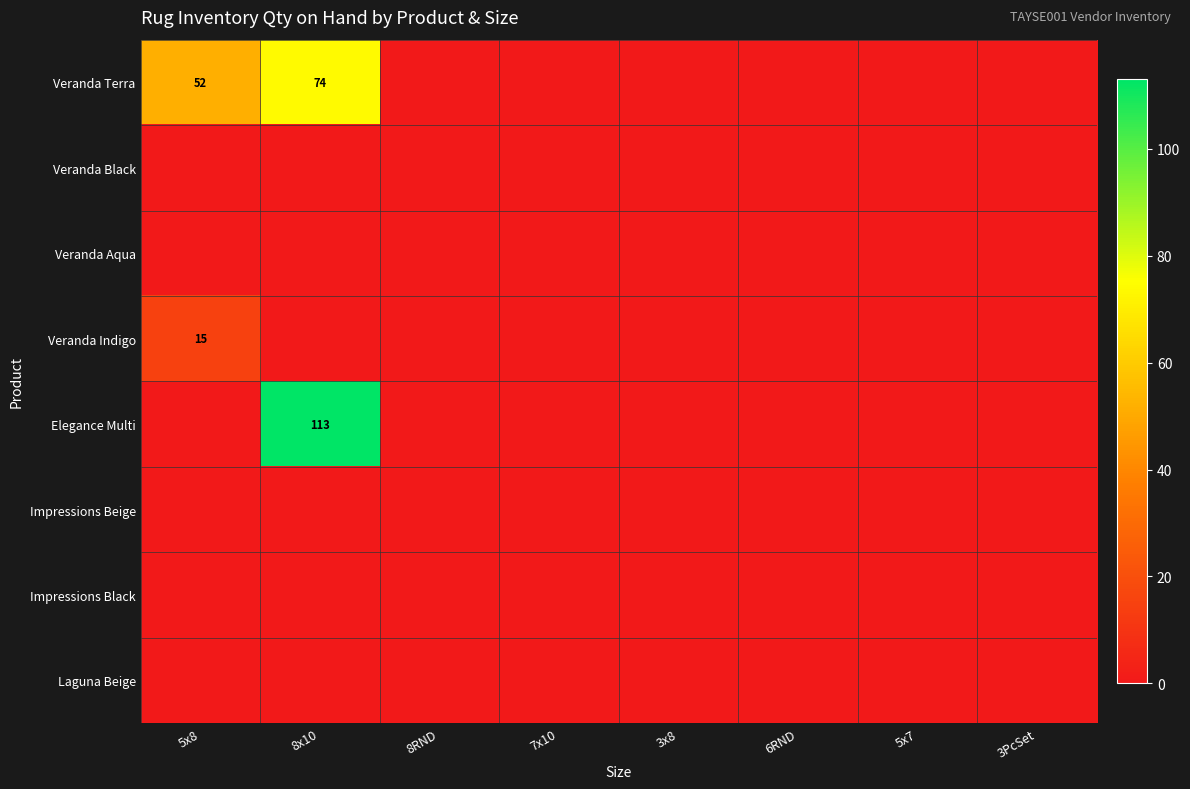

The value of Veranda Terra at 8x10 is 74. True or false?

True